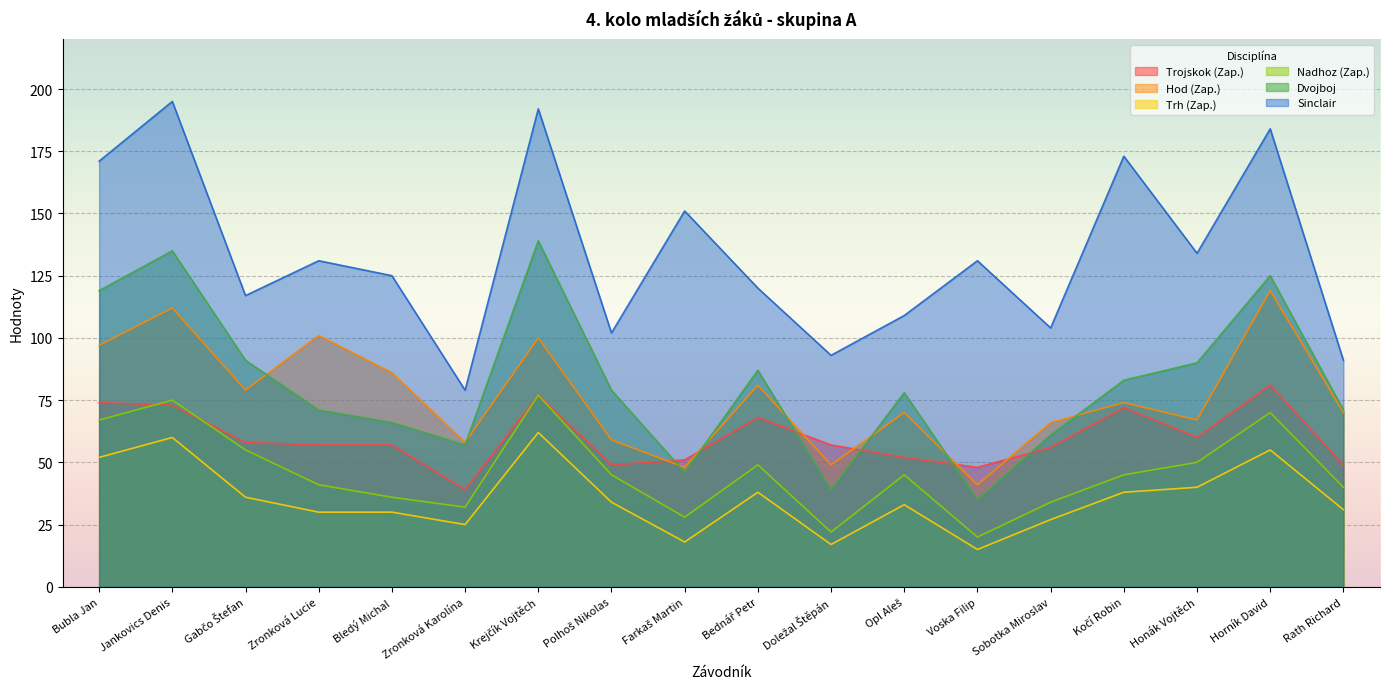

What position from the left is Honák Vojtěch?

16